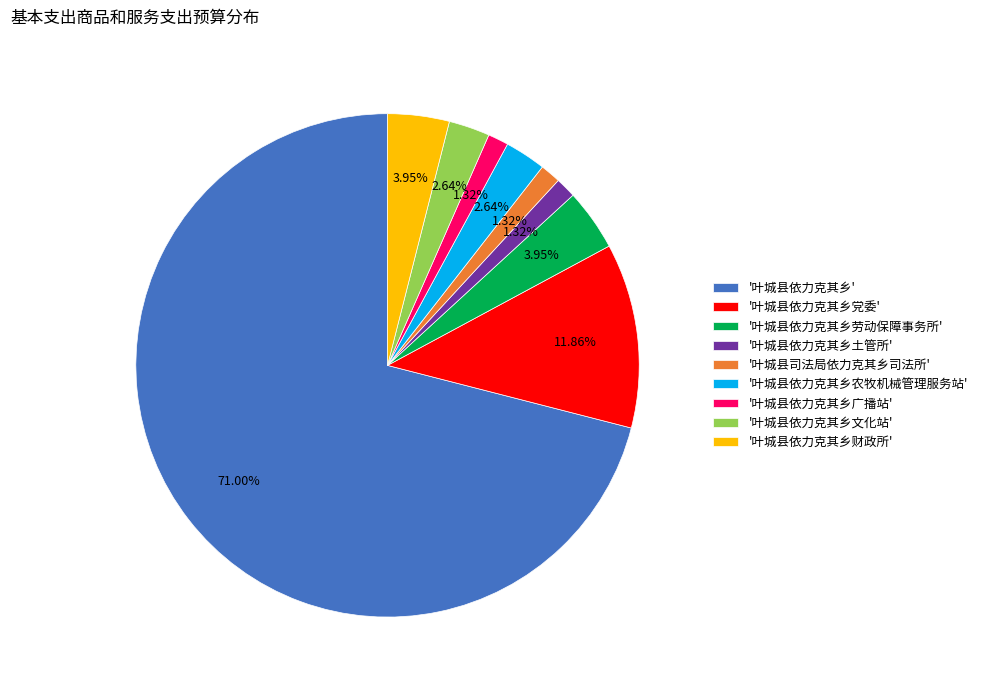

Which category has the biggest portion of the pie?

'叶城县依力克其乡'